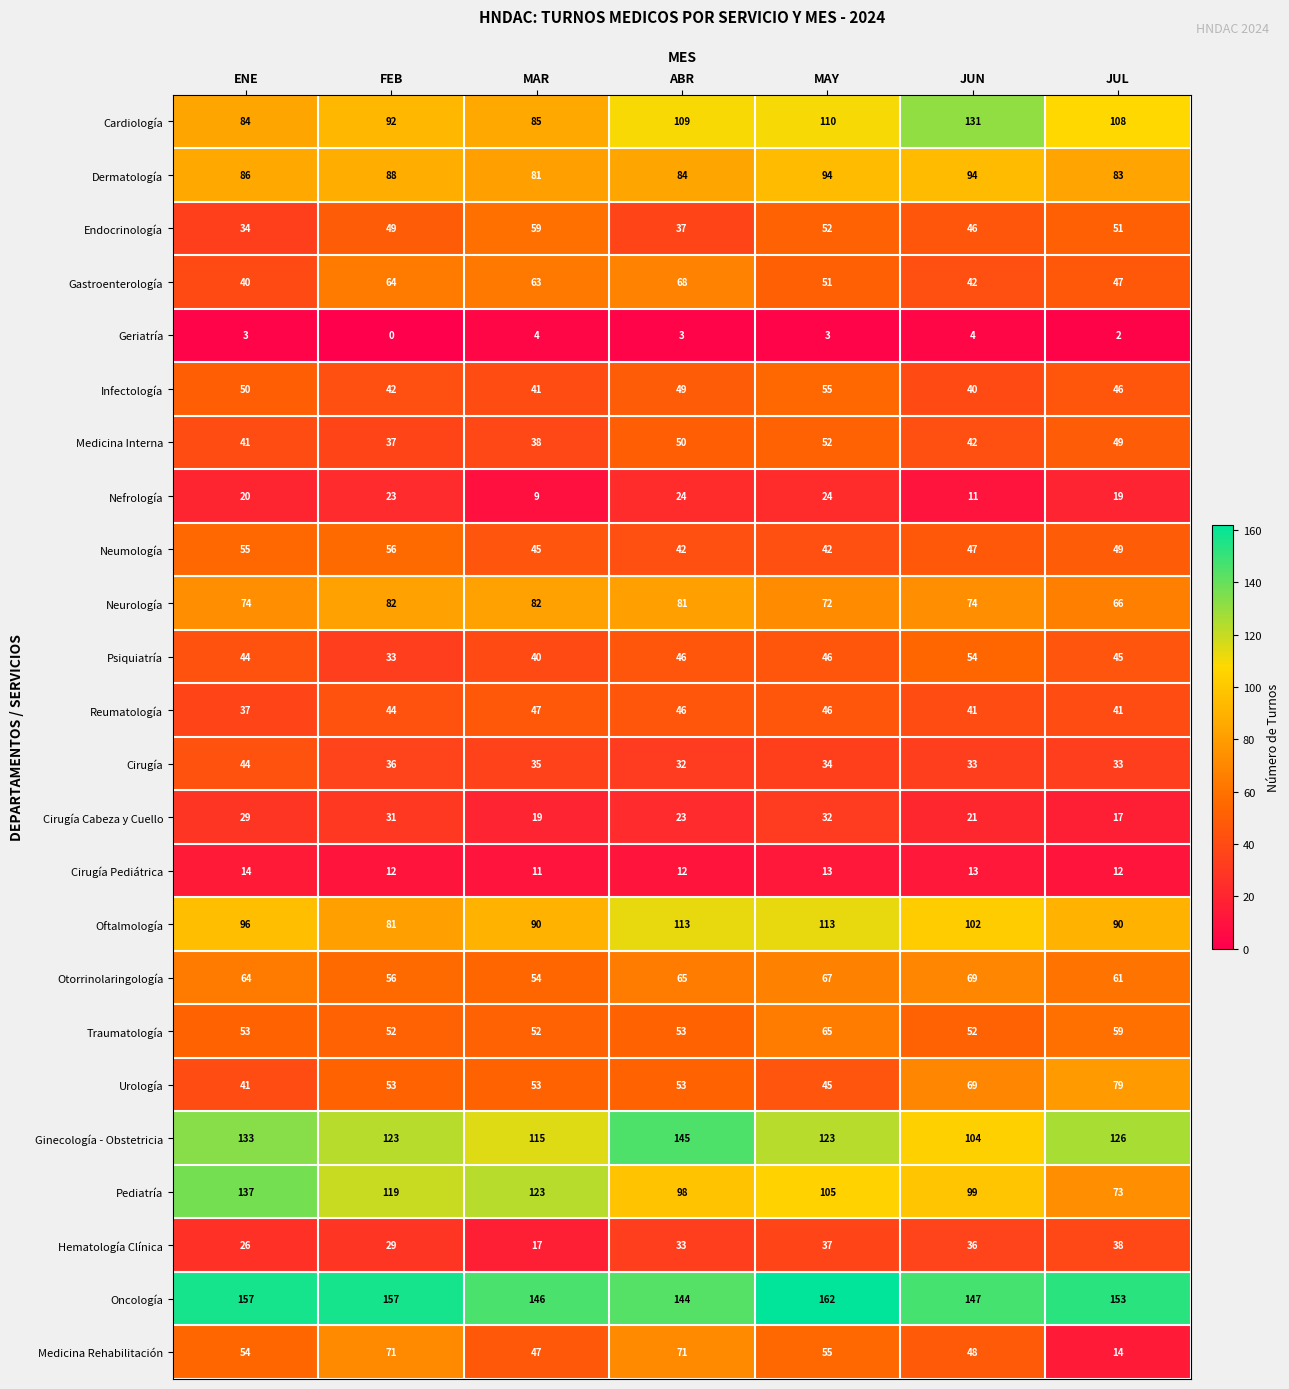

What is the total value across all series at MAR?

1356